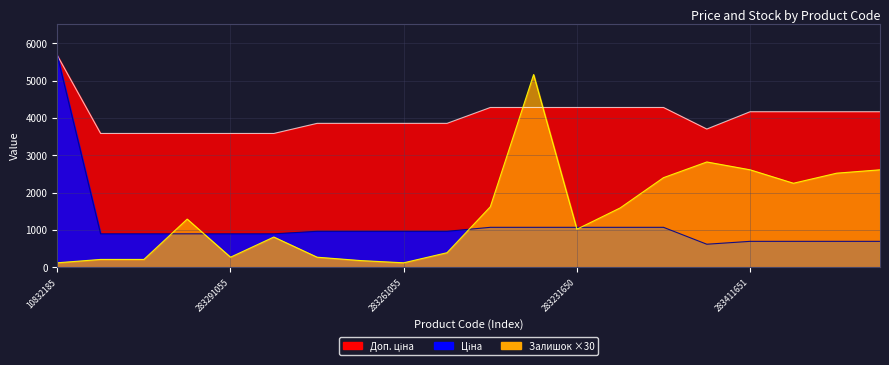

Reading left to right, extract all data points from this chart.

Ціна: 10832185=5673.8	283291856=895.9	283291651=895.9	283291650=895.9	283291055=895.9	283291052=895.9	283261651=963.5	283261650=963.5	283261055=963.5	283261052=963.5	283231856=1069.8	283231651=1069.8	283231650=1069.8	283231055=1069.8	283231052=1069.8	281731856=617.0	283411651=694.3	283411650=694.3	283411055=694.3	283411052=694.3
Доп. ціна: 10832185=5673.8	283291856=3583.6	283291651=3583.6	283291650=3583.6	283291055=3583.6	283291052=3583.6	283261651=3854.0	283261650=3854.0	283261055=3854.0	283261052=3854.0	283231856=4279.1	283231651=4279.1	283231650=4279.1	283231055=4279.1	283231052=4279.1	281731856=3701.9	283411651=4165.6	283411650=4165.6	283411055=4165.6	283411052=4165.6
Залишок: 10832185=120.0	283291856=210.0	283291651=210.0	283291650=1290.0	283291055=270.0	283291052=810.0	283261651=270.0	283261650=180.0	283261055=120.0	283261052=390.0	283231856=1620.0	283231651=5160.0	283231650=1020.0	283231055=1590.0	283231052=2400.0	281731856=2820.0	283411651=2610.0	283411650=2250.0	283411055=2520.0	283411052=2610.0